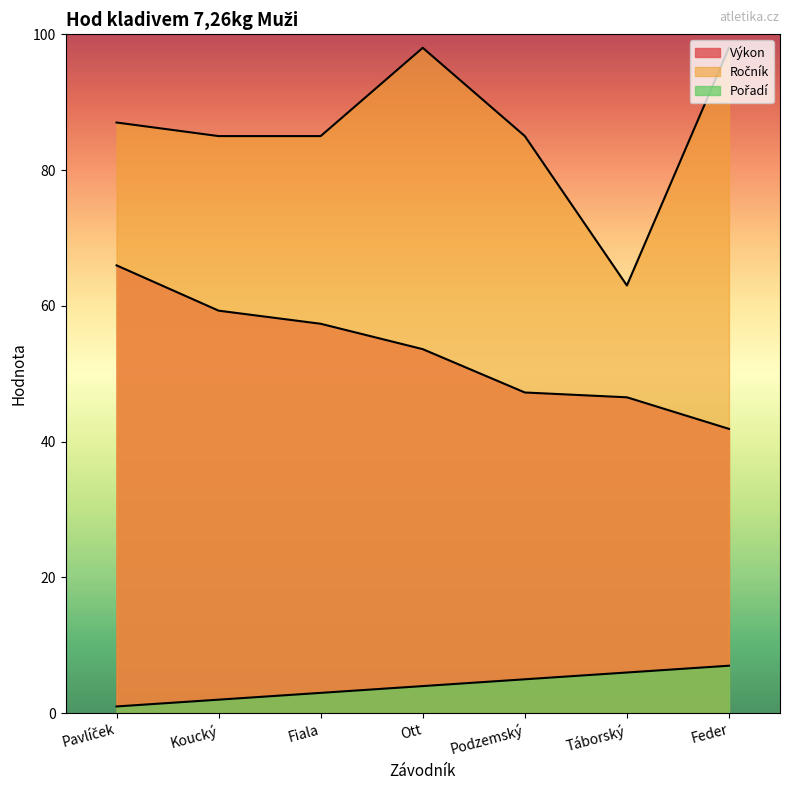

At which category is the sum across all series the highest?

Ott